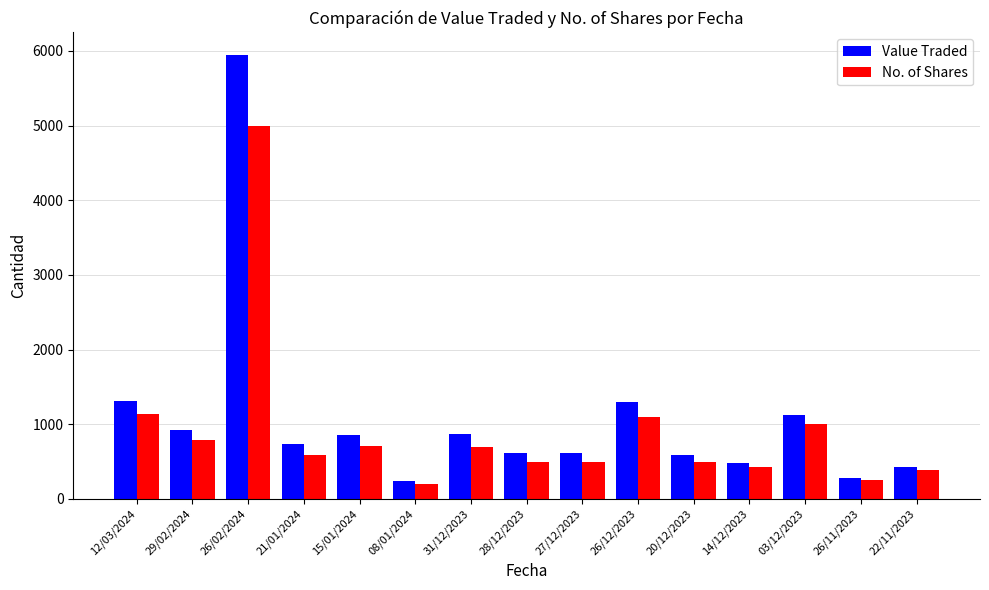

How many bars are there in each group?

2